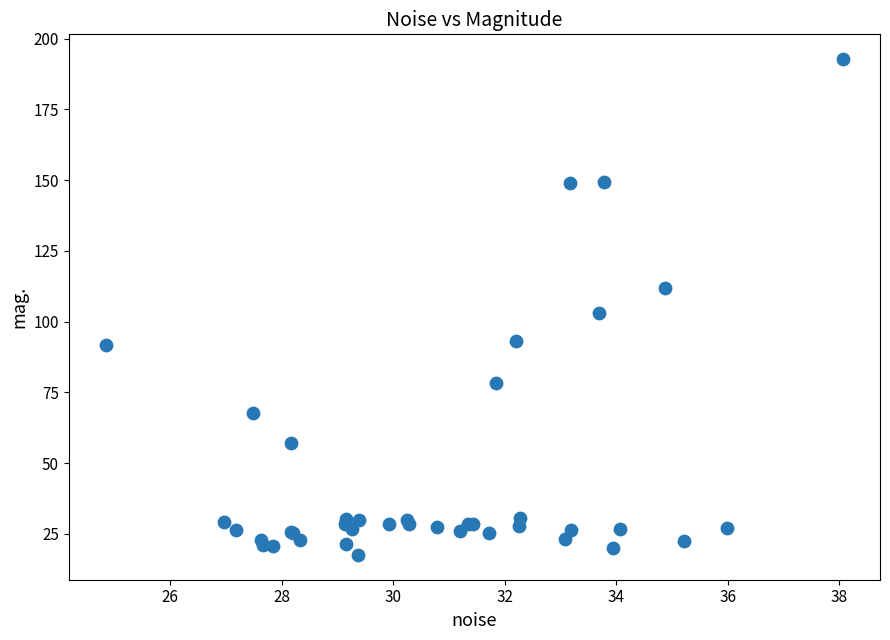

What Y value in the scatter plot is closest to 105?

103.0